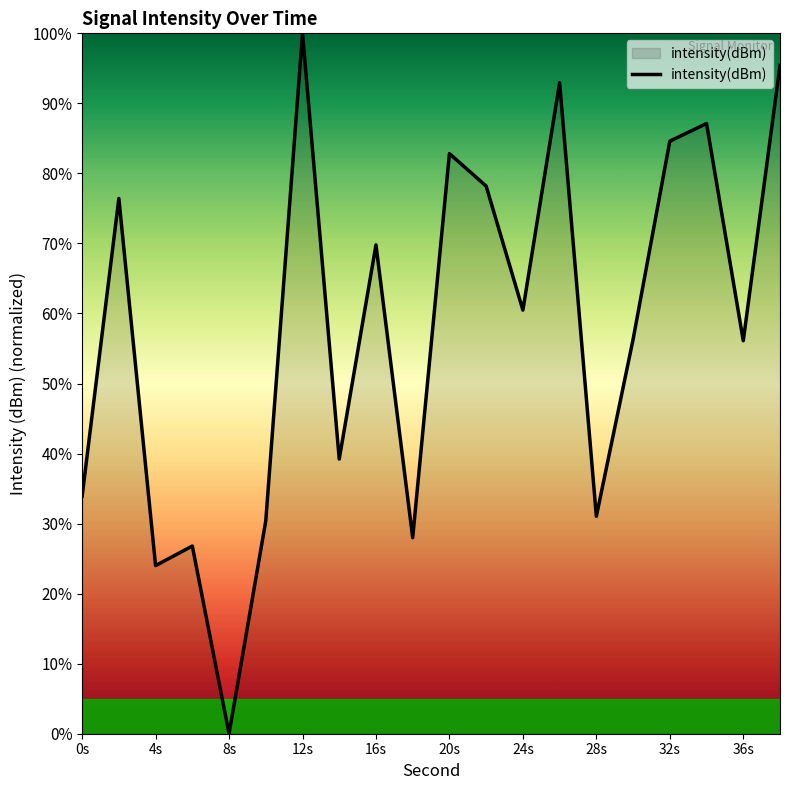

What is the maximum value shown in the chart?

100.0